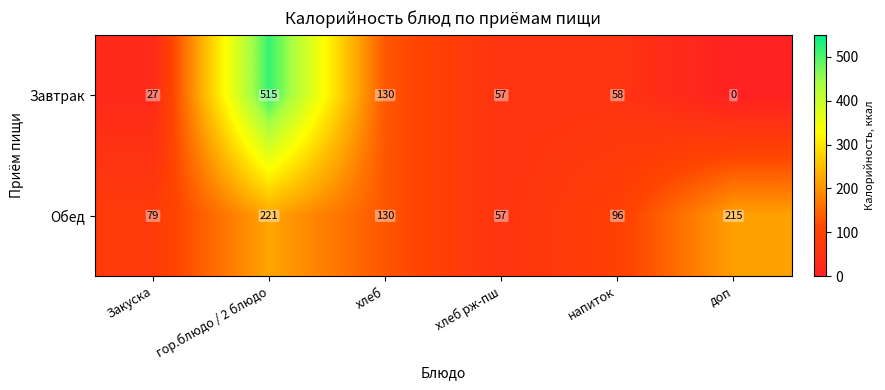

The Обед series shows 57 at хлеб рж-пш. True or false?

True